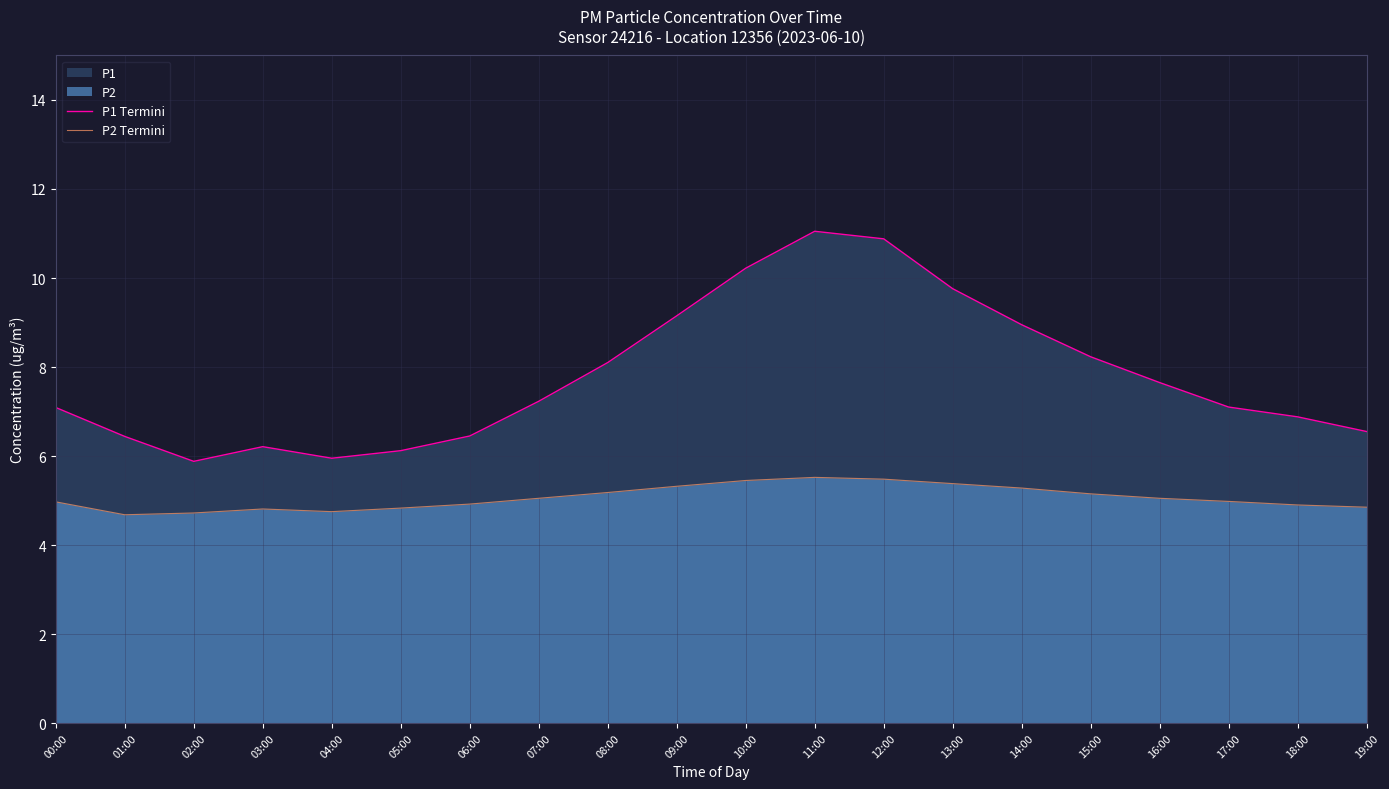

What is the value of the P1 Termini point at the 6th from the left?

6.1